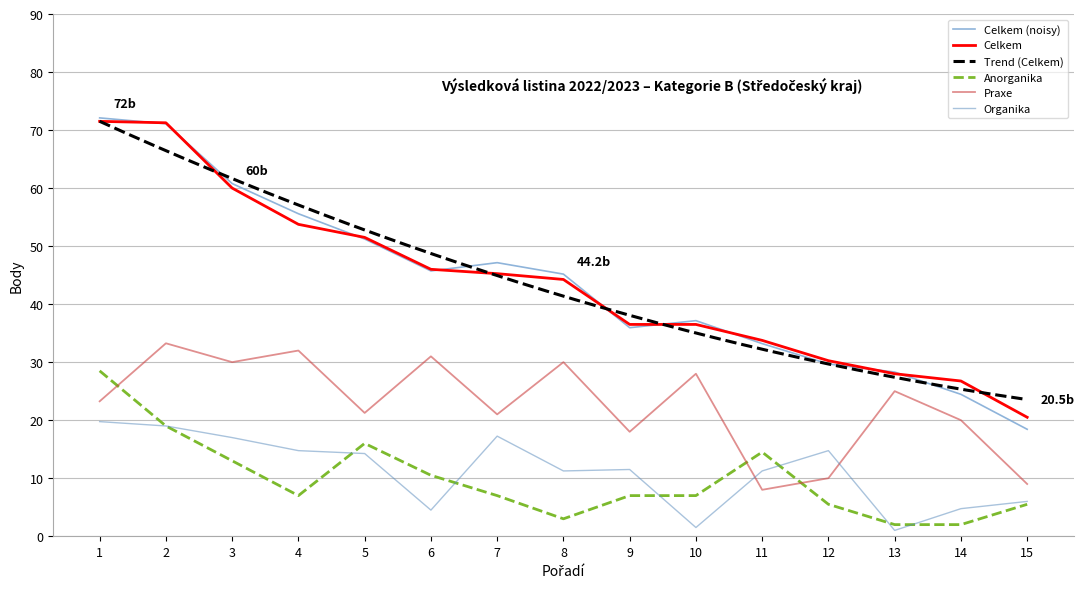

How many data points in Celkem are less than 44?

7